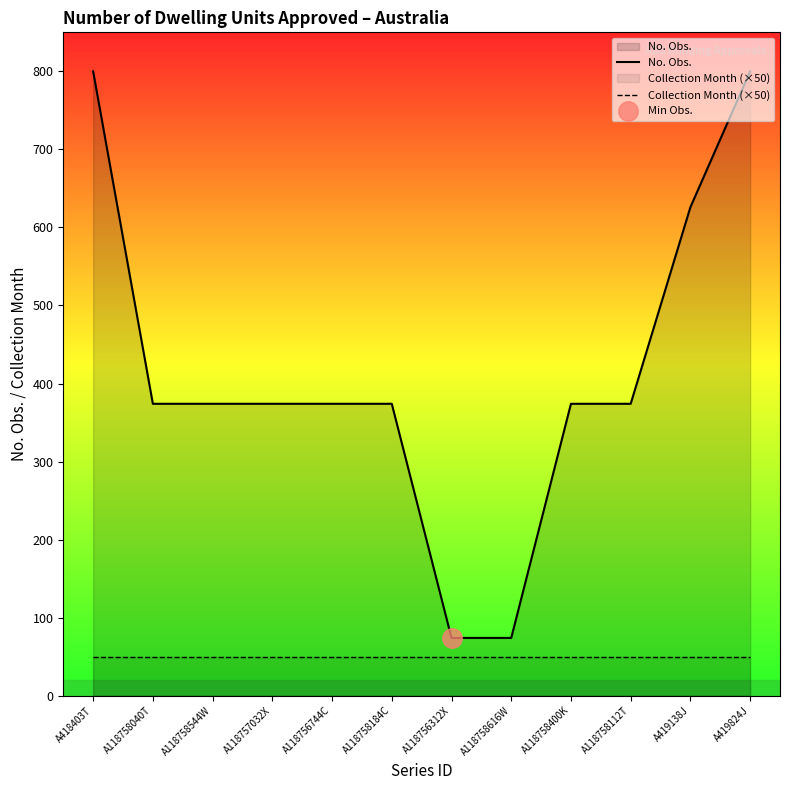

Which series has the largest total across all categories?

No. Obs.